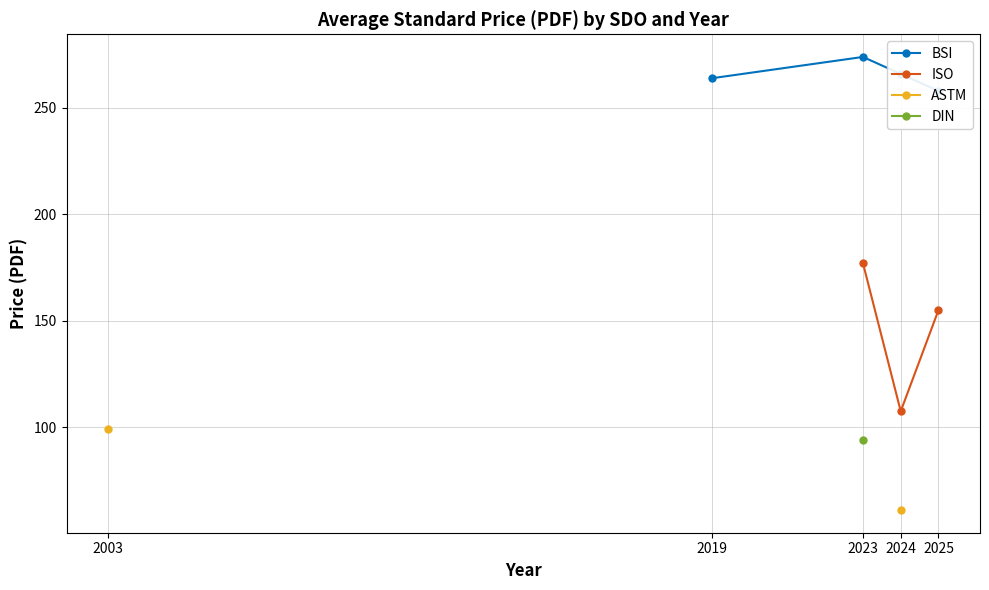

True or false: ASTM has more than 2 interior local peaks.

False